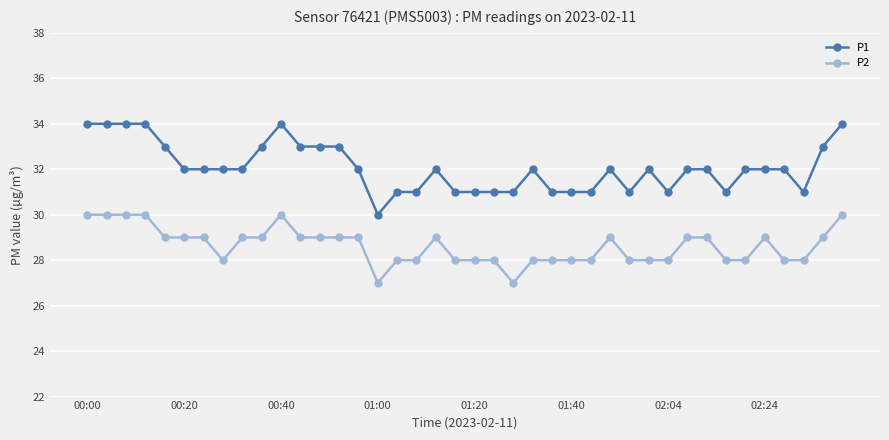

What is the value of the P1 point at the 2nd from the left?

34